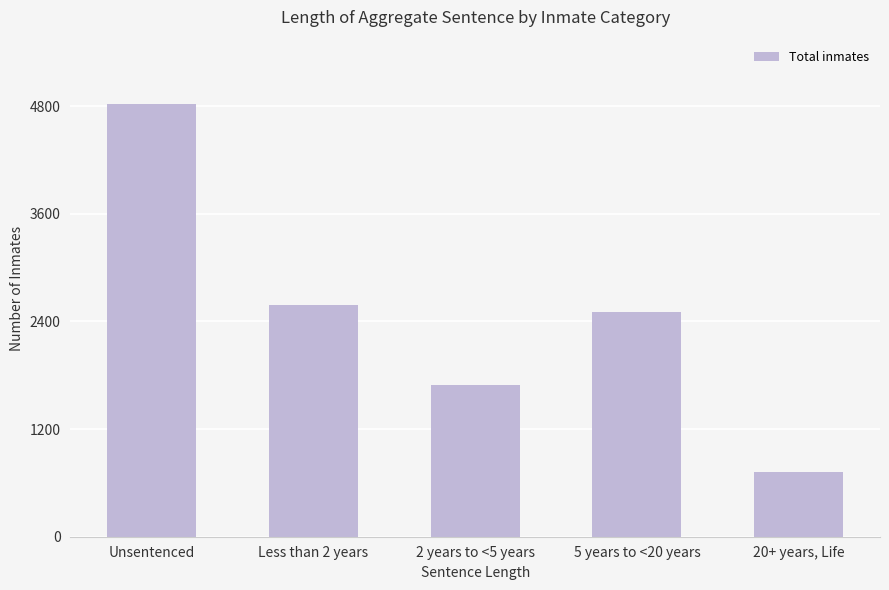

At which label is the value closest to 2768?

Less than 2 years